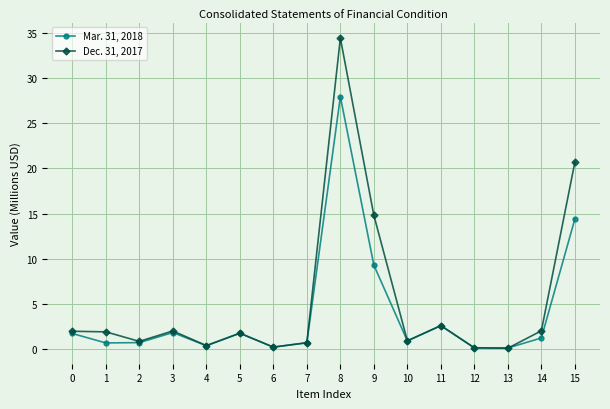

What is the difference between the maximum and minimum values in the Mar. 31, 2018 series?

27.8